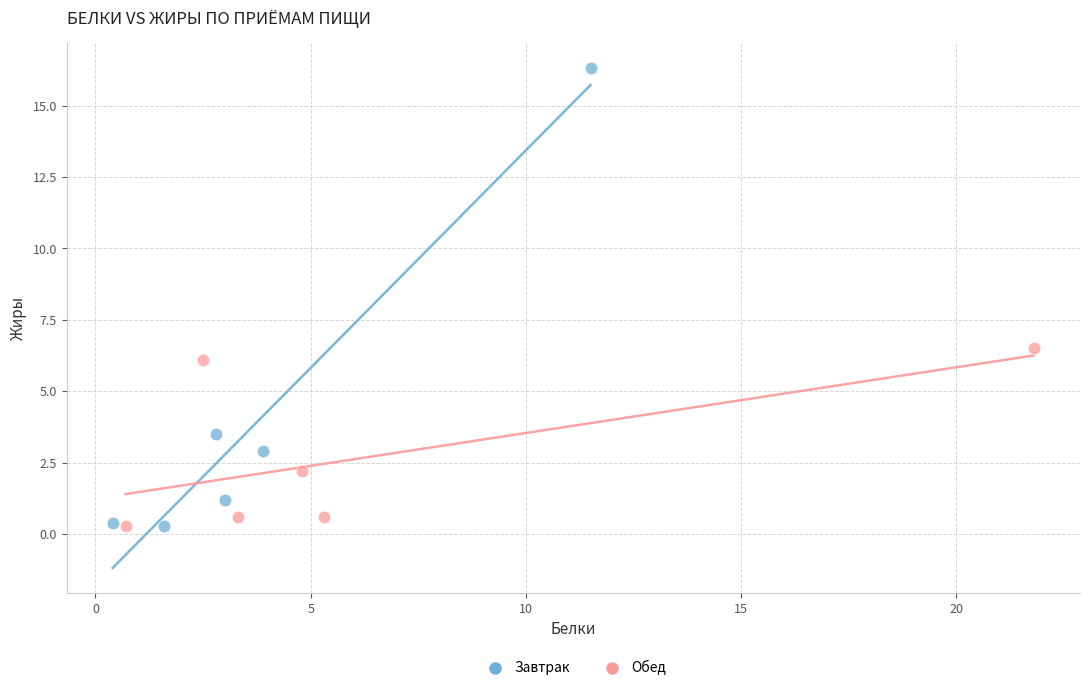

Which series has the widest spread of Y values?

Завтрак